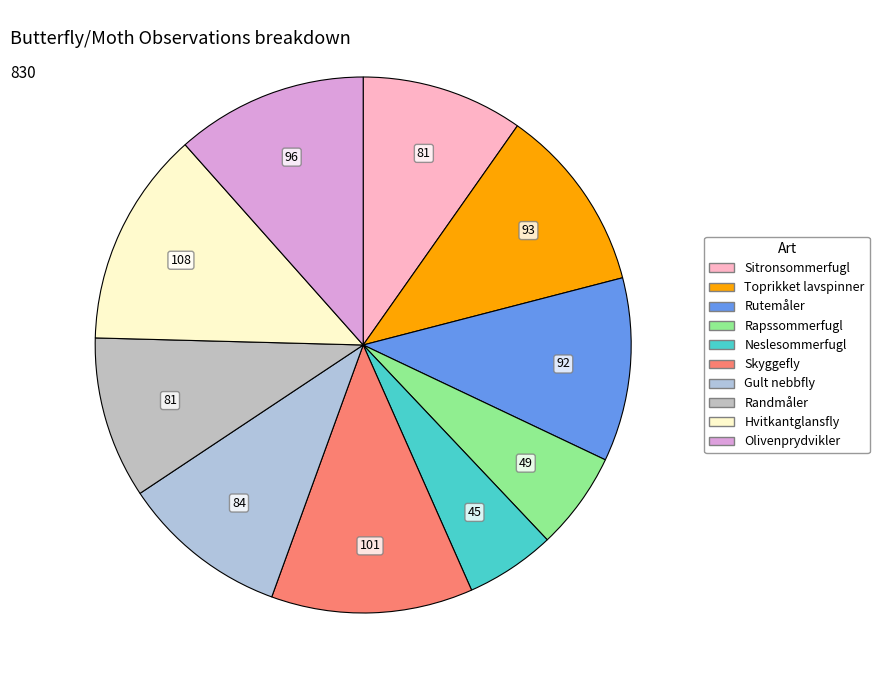

How many segments does this pie chart have?

10